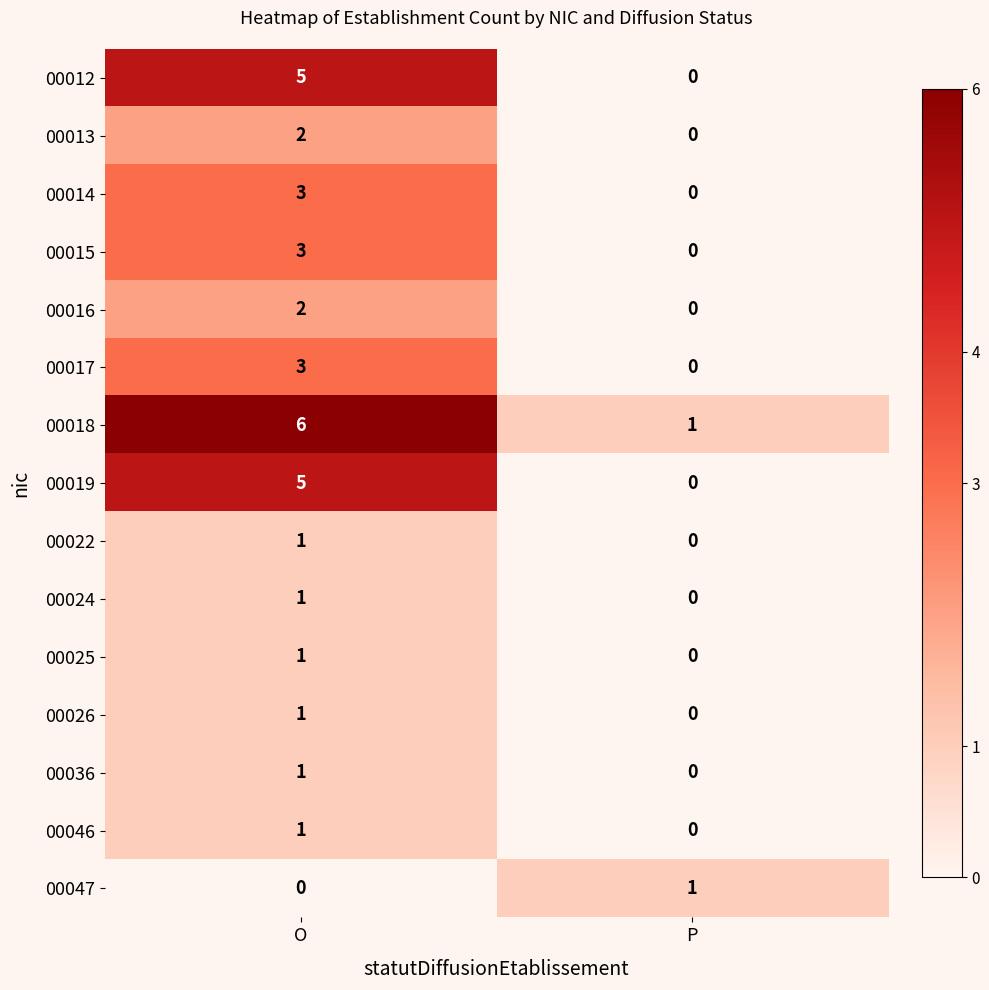

Count the number of data series in this chart.

15